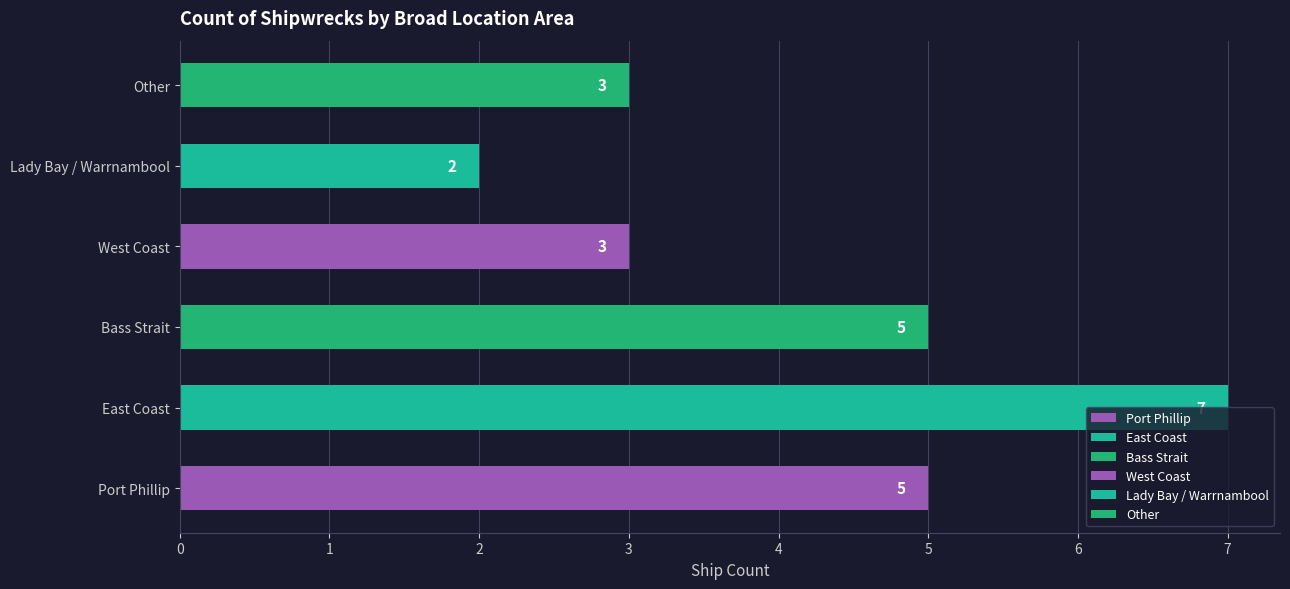

Approximately how many times larger is the value at Lady Bay / Warrnambool compared to Port Phillip?

0.4